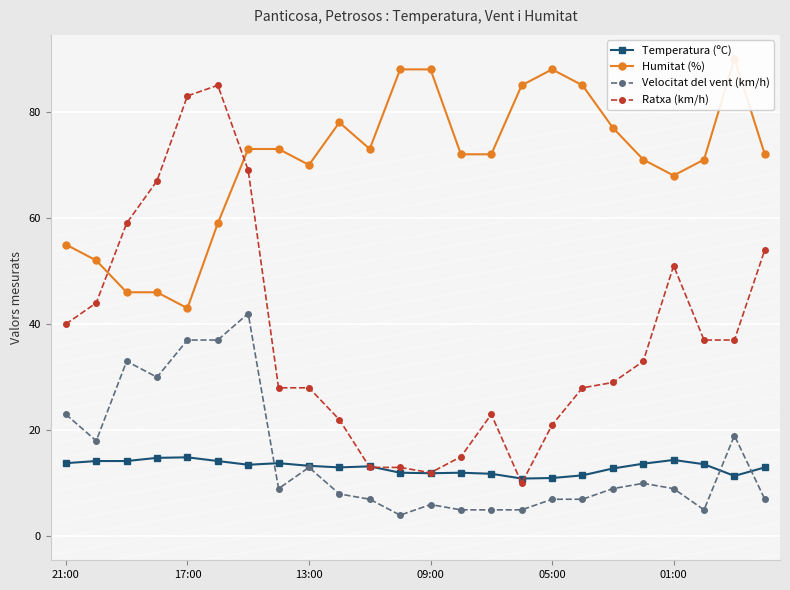

What is the difference between the maximum and minimum values in the Ratxa (km/h) series?

75.0